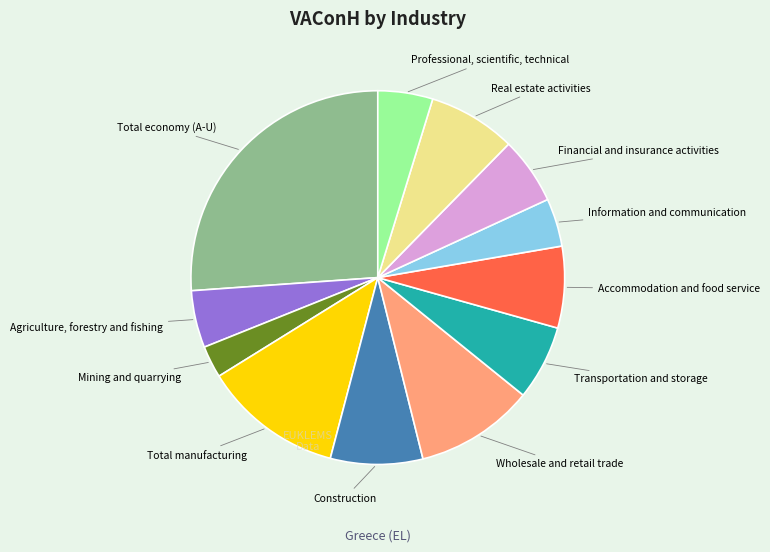

Is Total economy (A-U) the majority of the pie?

No